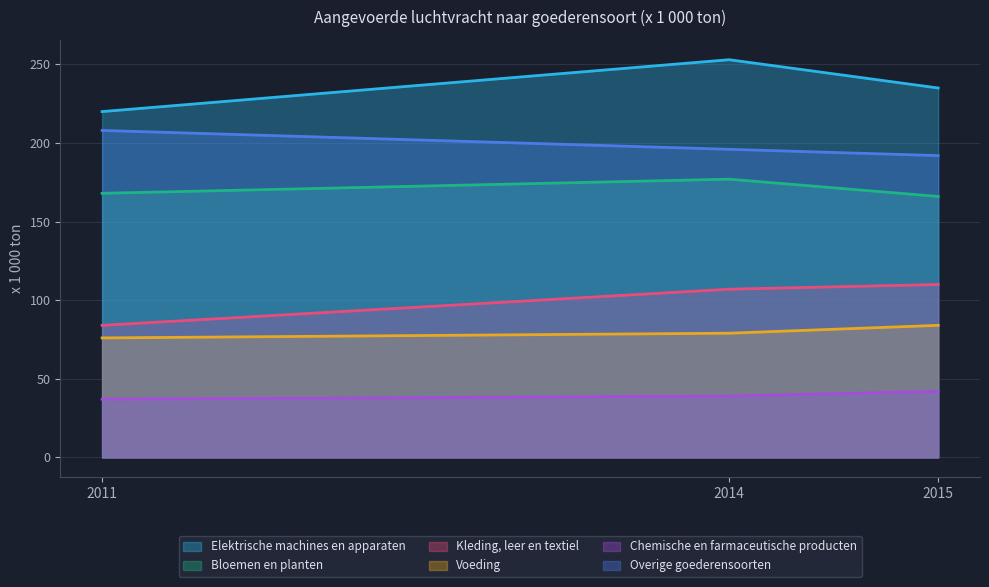

At which label does Bloemen en planten reach its minimum?

2015